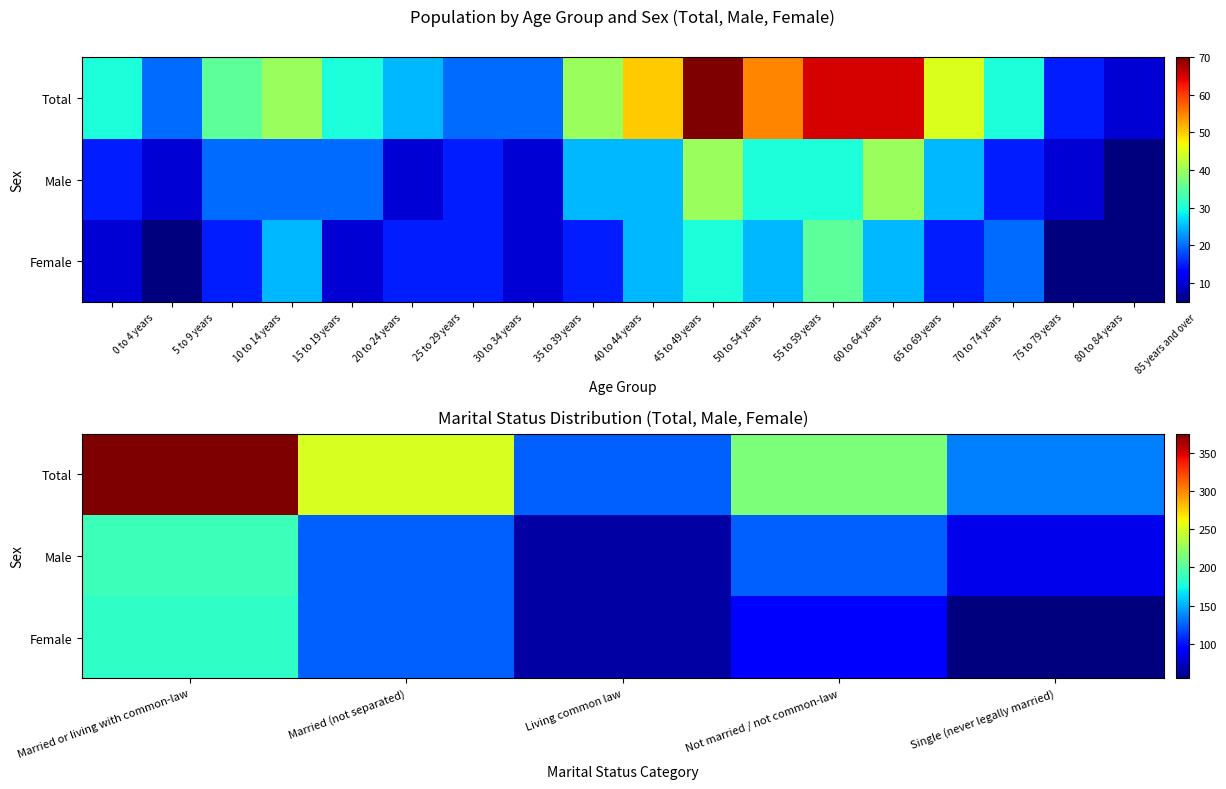

Count the number of categories in the chart.

5